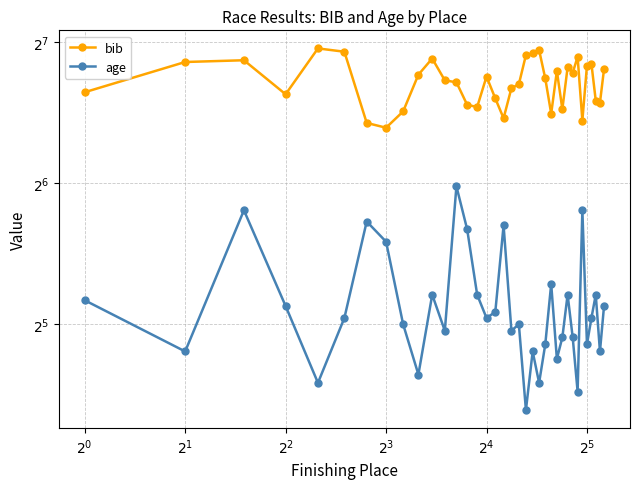

What is the sum of all age values?

1277